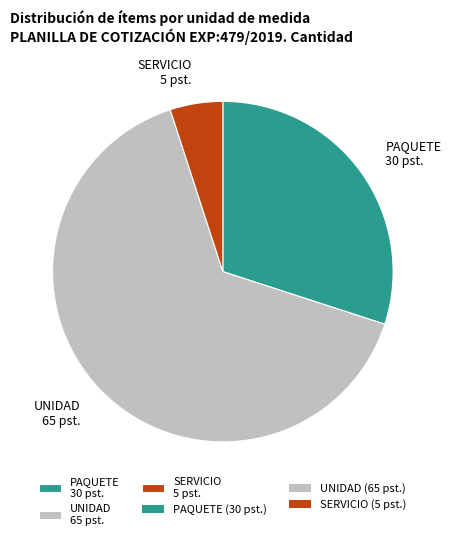

Is it true that UNIDAD is 65% of the pie?

True